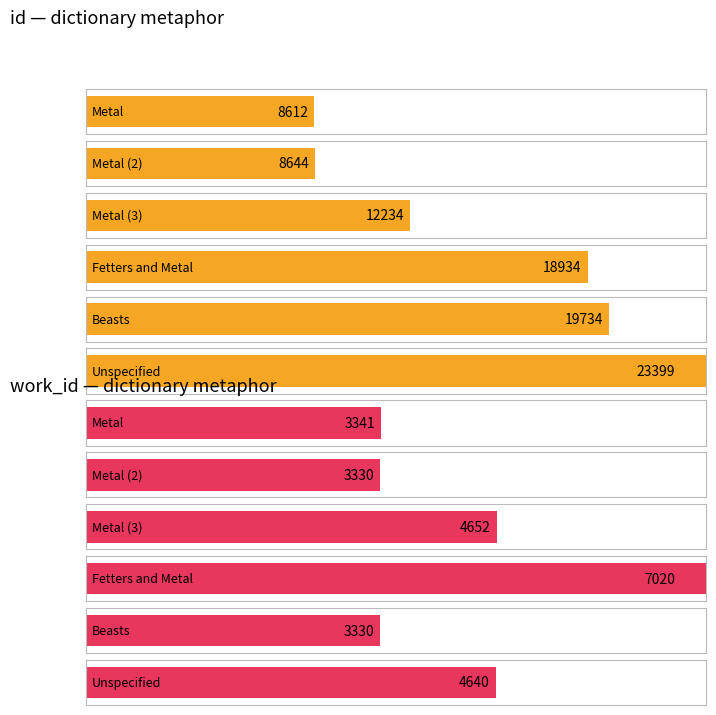

Which series has the widest spread of values?

id